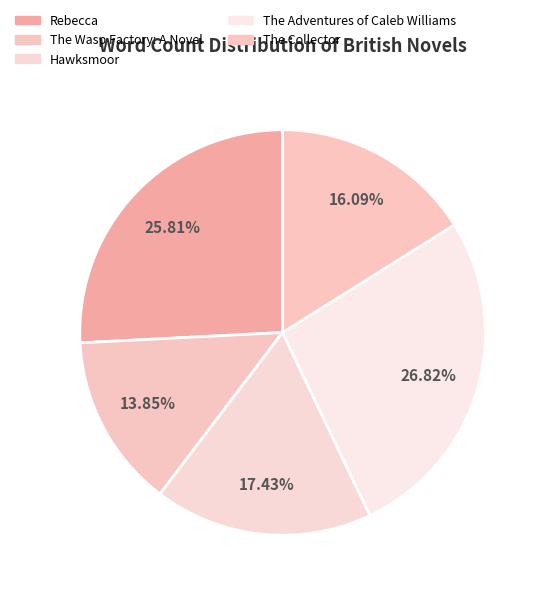

How many slices are in this pie chart?

5